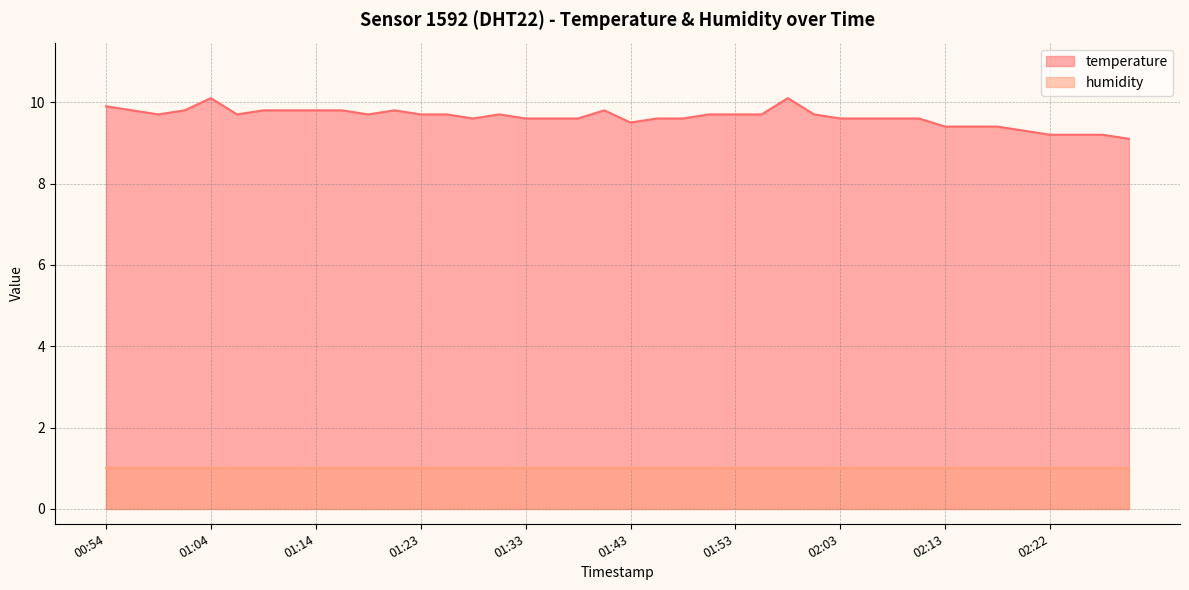

List the labels in order of value, largest first.

01:04, 01:58, 00:54, 00:56, 01:01, 01:09, 01:11, 01:14, 01:16, 01:21, 01:40, 00:59, 01:06, 01:18, 01:23, 01:26, 01:31, 01:50, 01:53, 01:55, 02:00, 01:28, 01:33, 01:36, 01:38, 01:45, 01:48, 02:03, 02:05, 02:08, 02:10, 01:43, 02:13, 02:15, 02:18, 02:20, 02:22, 02:25, 02:27, 02:30